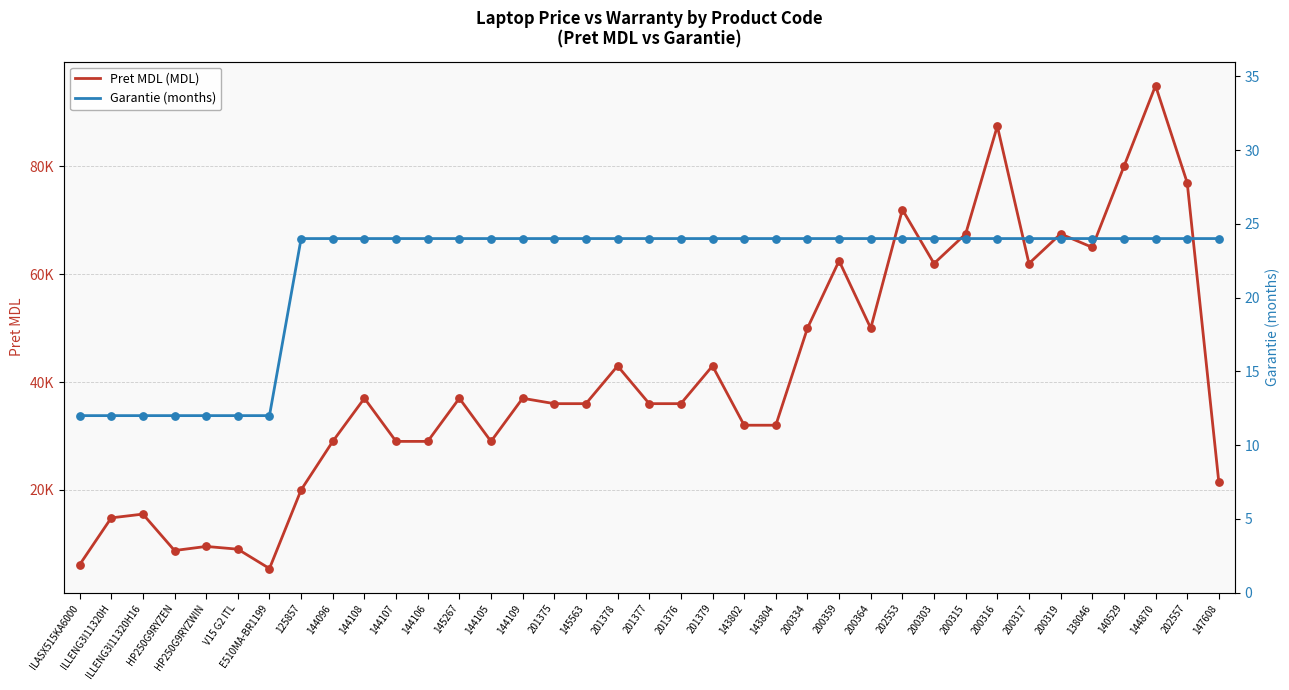

What are all the series names shown in the legend?

Pret MDL (MDL), Garantie (months)